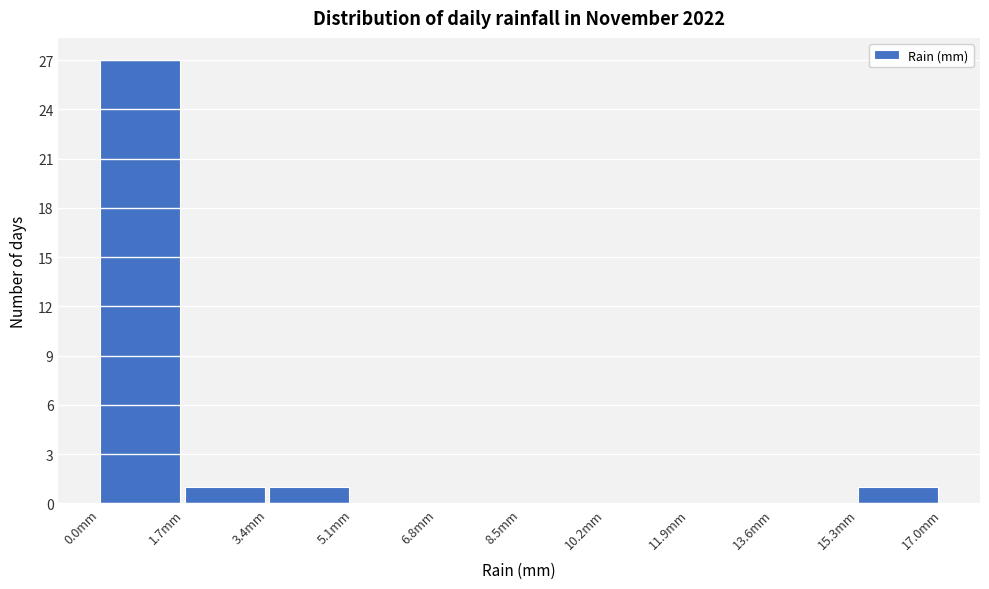

What is the height of the bar covering 1.7 to 3.4 on the x-axis? Neither the bar edges nor the heights are printed on the chart, so give them approximately, as read against the axes.

1